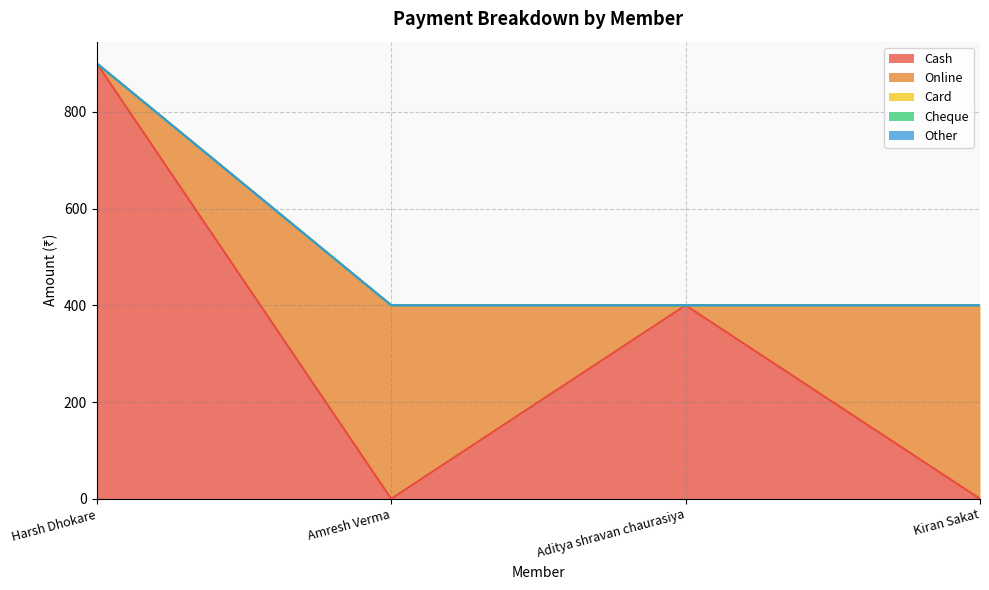

True or false: Cash and Other cross at least once.

False